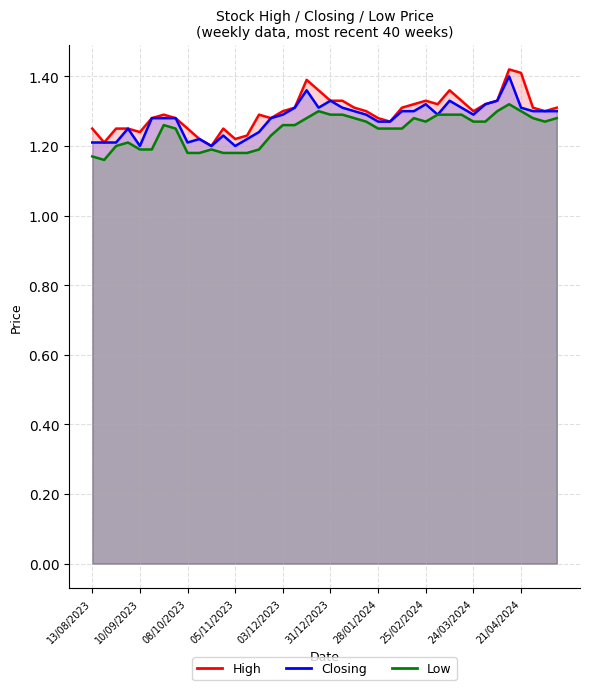

In High, how many points are lower than both neighbors (excluding endpoints)?

9